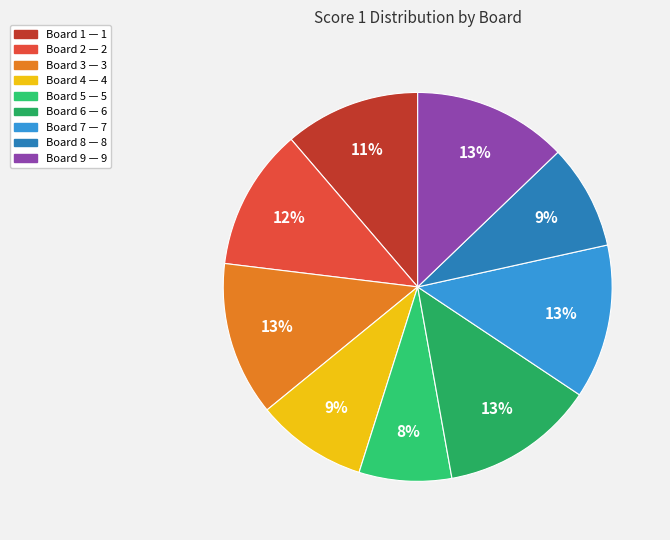

Does any single category account for the majority?

No